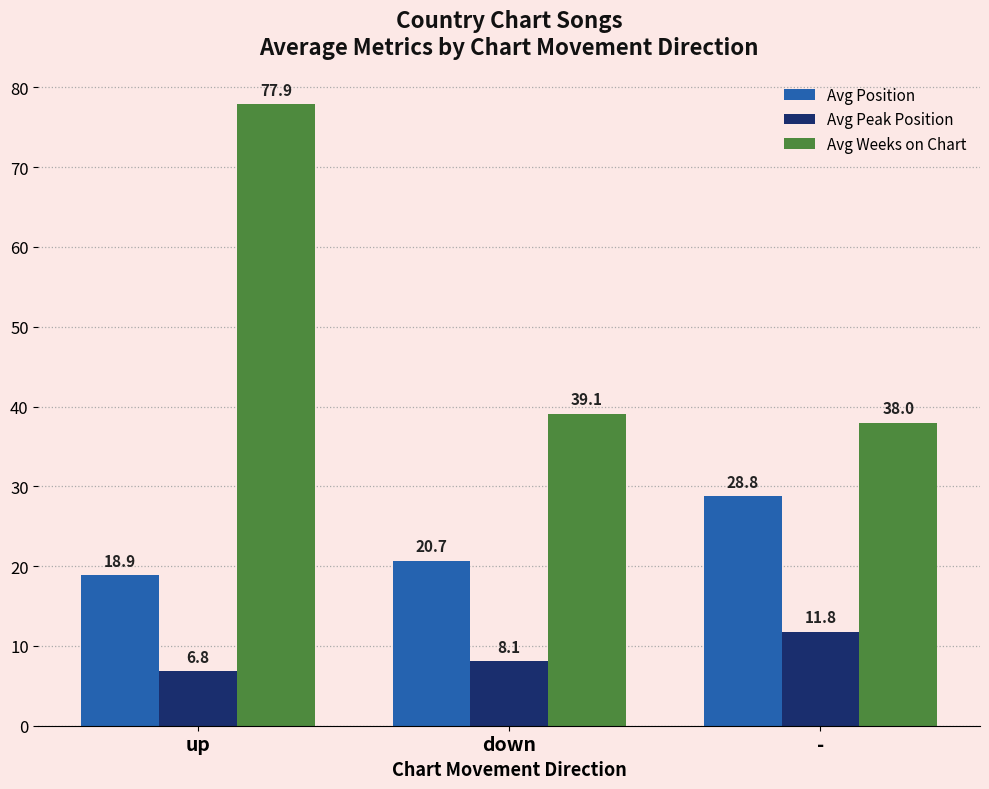

What is the difference between the Avg Weeks on Chart values at - and up?

39.9